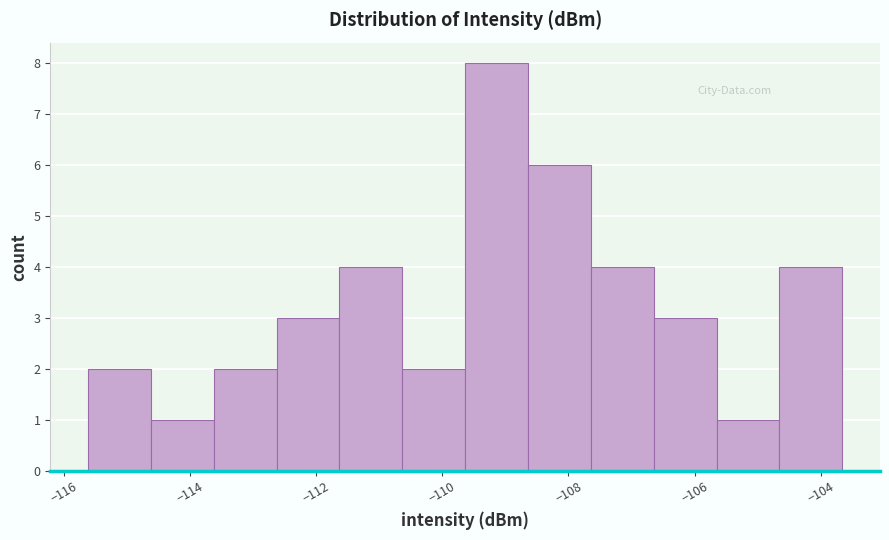

How tall is the bar that spans -104.6 to -103.6 on the x-axis? Neither the bar edges nor the heights are printed on the chart, so give them approximately, as read against the axes.

4